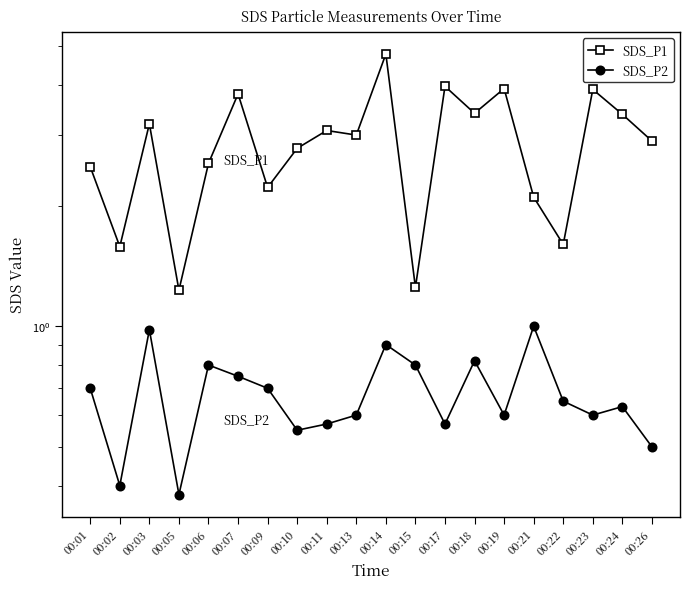

Which series has the widest spread of values?

SDS_P1